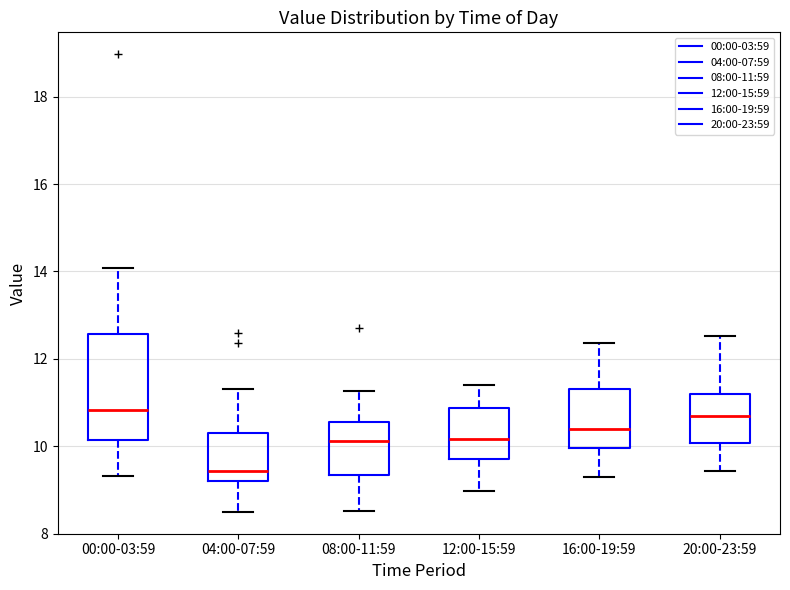

Reading left to right, read every box against the y-axis: the position of its median line, the range the box covers, and the ends of its whiskers. The values are not printed on the chart, so give them approximately, as read against the axis.

00:00-03:59: median 10.8, box 10.2 to 12.6, whiskers 9.4 to 14.0
04:00-07:59: median 9.4, box 9.2 to 10.4, whiskers 8.6 to 11.4
08:00-11:59: median 10.2, box 9.4 to 10.6, whiskers 8.6 to 11.2
12:00-15:59: median 10.2, box 9.8 to 10.8, whiskers 9.0 to 11.4
16:00-19:59: median 10.4, box 10.0 to 11.4, whiskers 9.4 to 12.4
20:00-23:59: median 10.8, box 10.0 to 11.2, whiskers 9.4 to 12.6